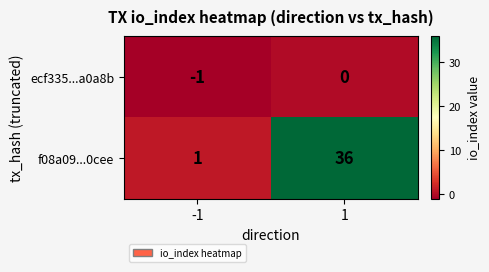

Read the f08a09...0cee value at 1, to the nearest 10.

40